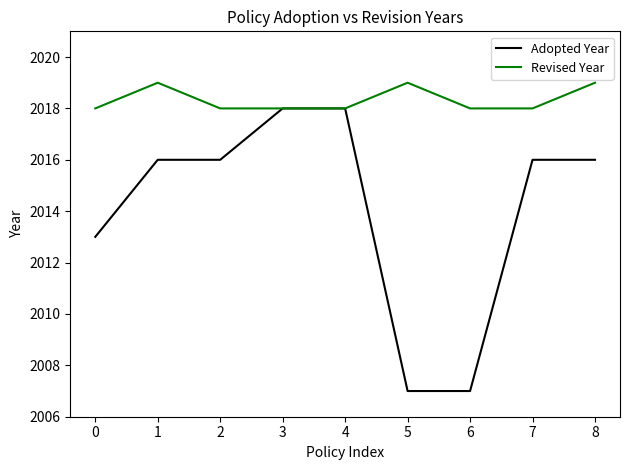

How many lines are shown in the chart?

2